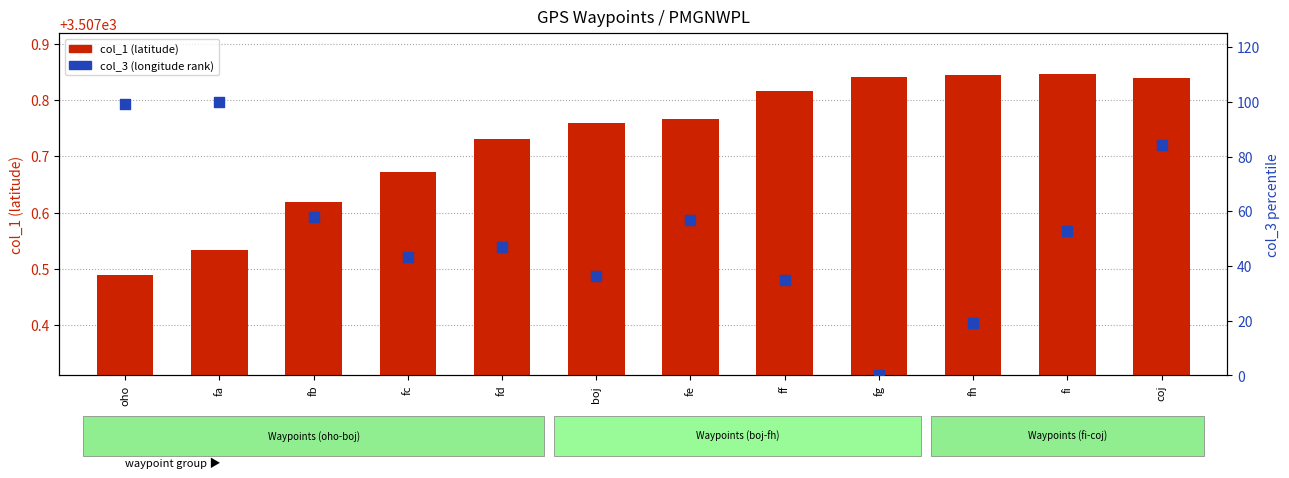

Which series contains the highest Y value?

col_1 (latitude)